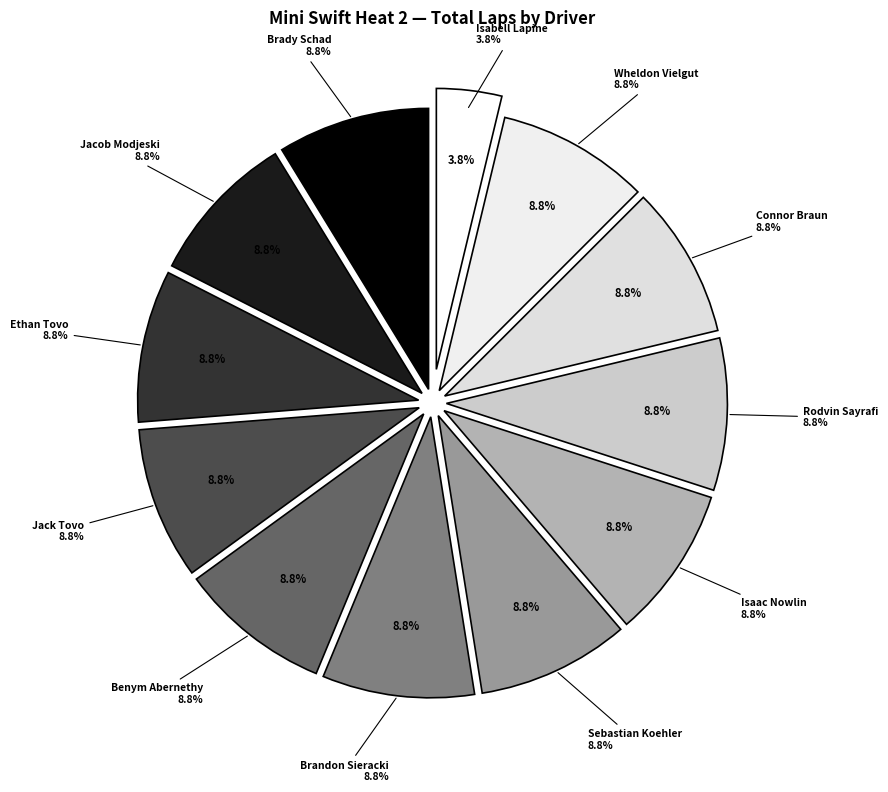

To the nearest percent, what is the combined percentage of Isaac Nowlin and Wheldon Vielgut?

18%